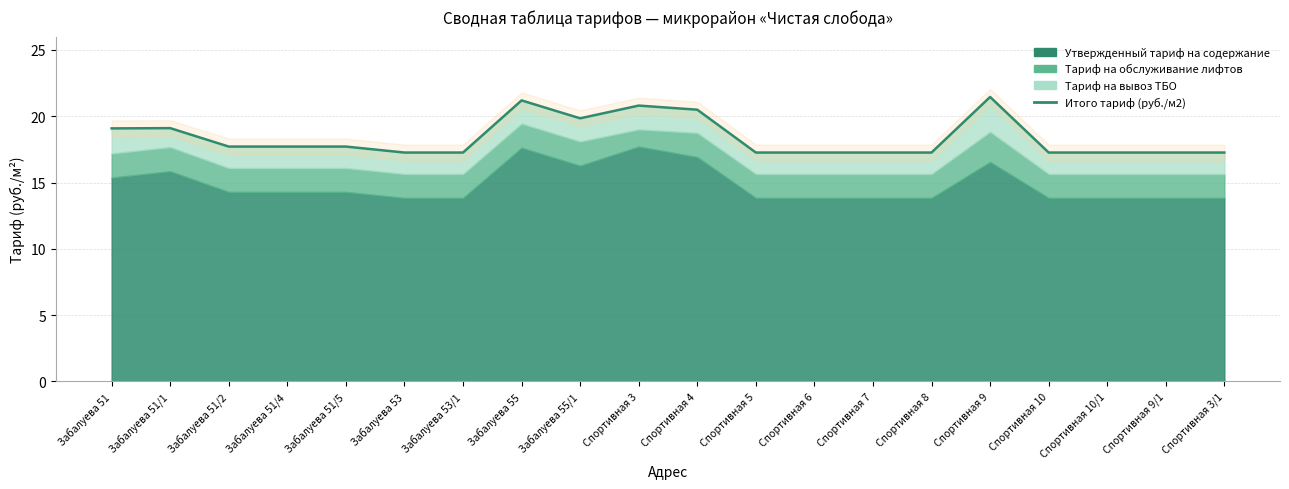

What position from the left is Спортивная 9?

16